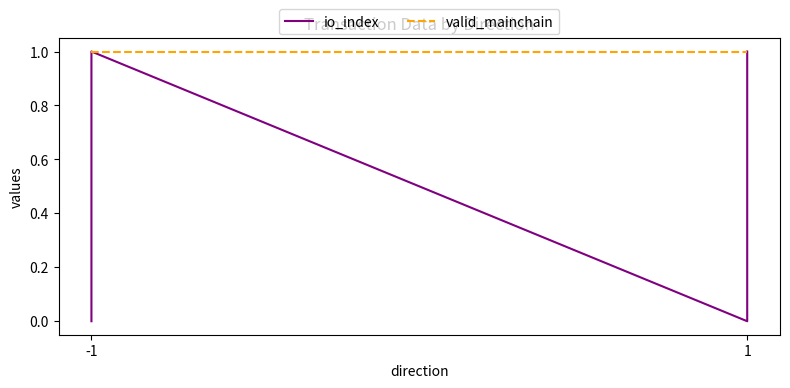

At which label is valid_mainchain closest to 1?

-1